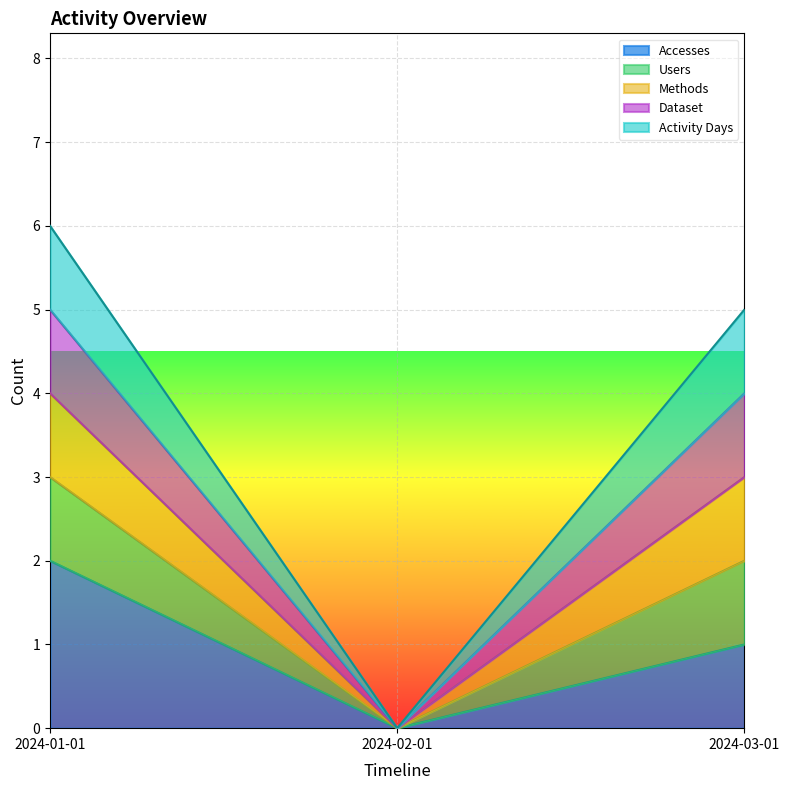

What is the sum of all Accesses values?

3